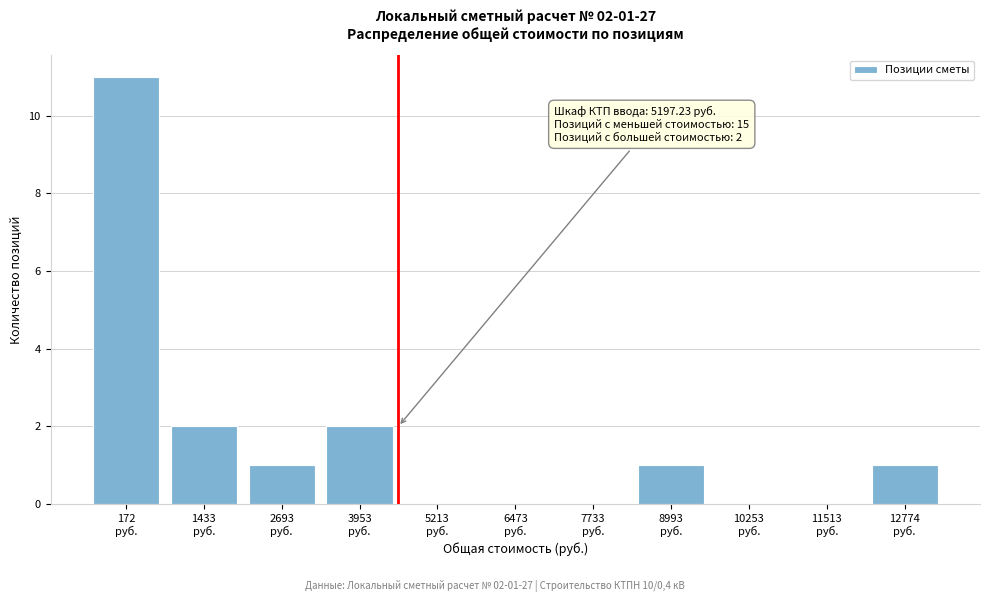

What is the greatest value displayed?

11